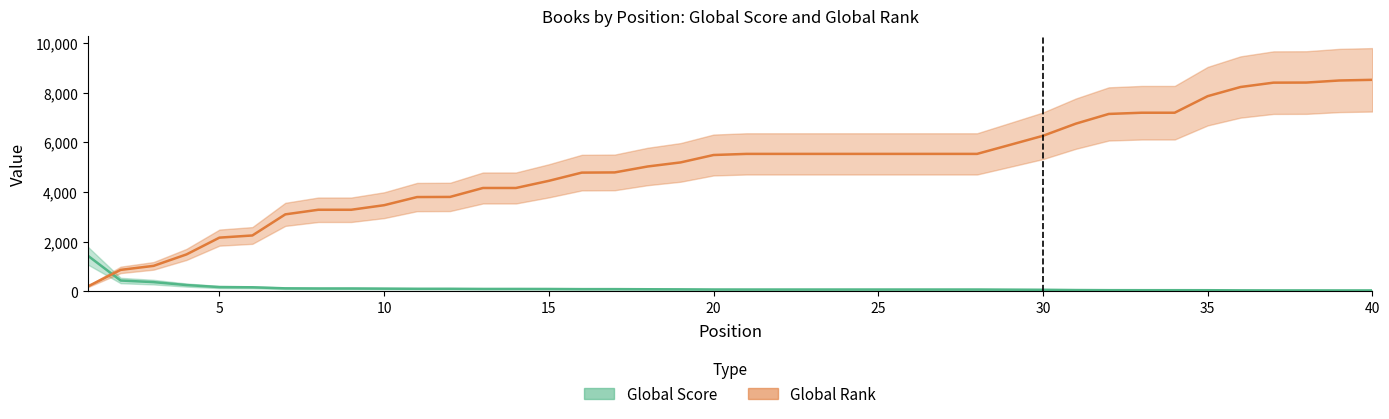

Between which two adjacent categories do Global Score and Global Rank first intersect?

1 and 2